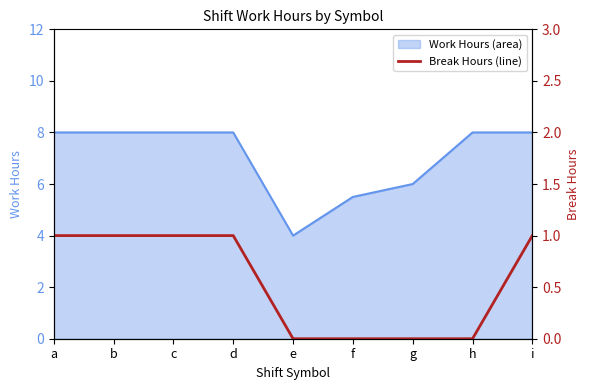

Is it true that Work Hours (area) equals 8.0 at b?

True